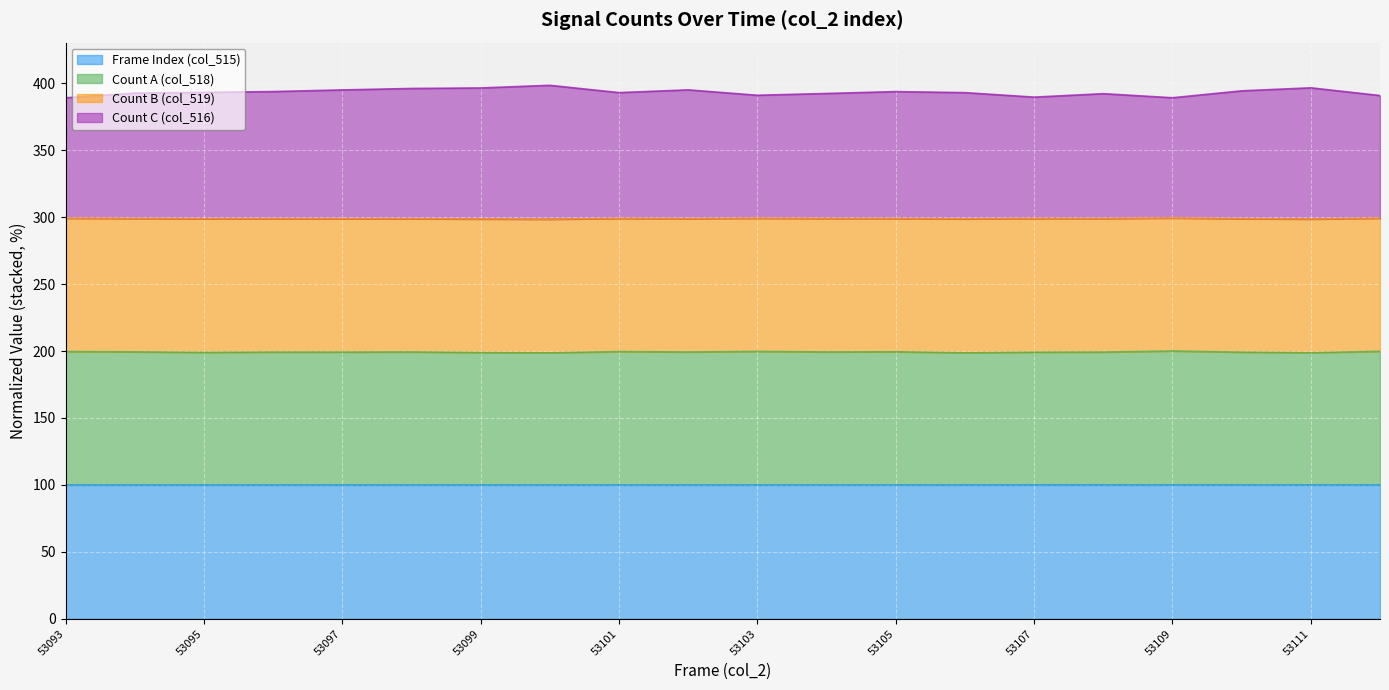

What is the minimum value for Frame Index (col_515)?

100.0